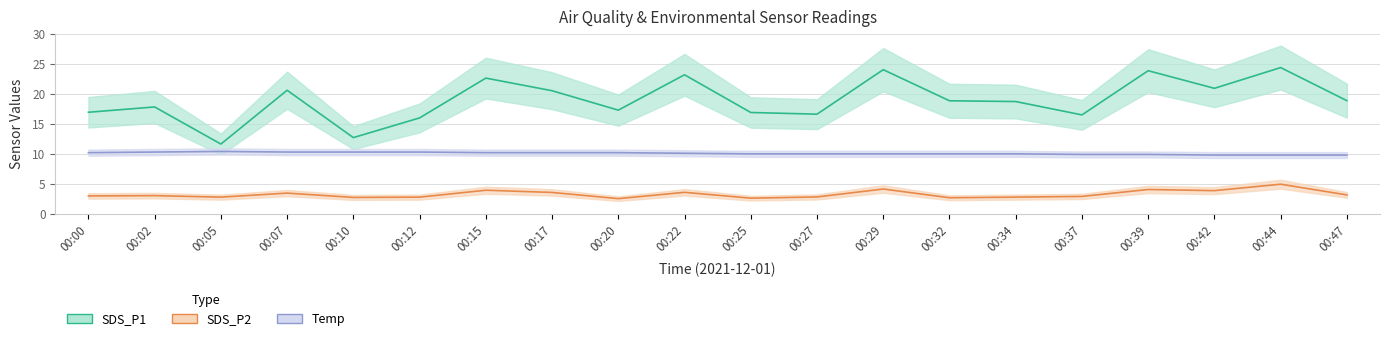

The value of SDS_P2 at 00:05 is 4.3. True or false?

False